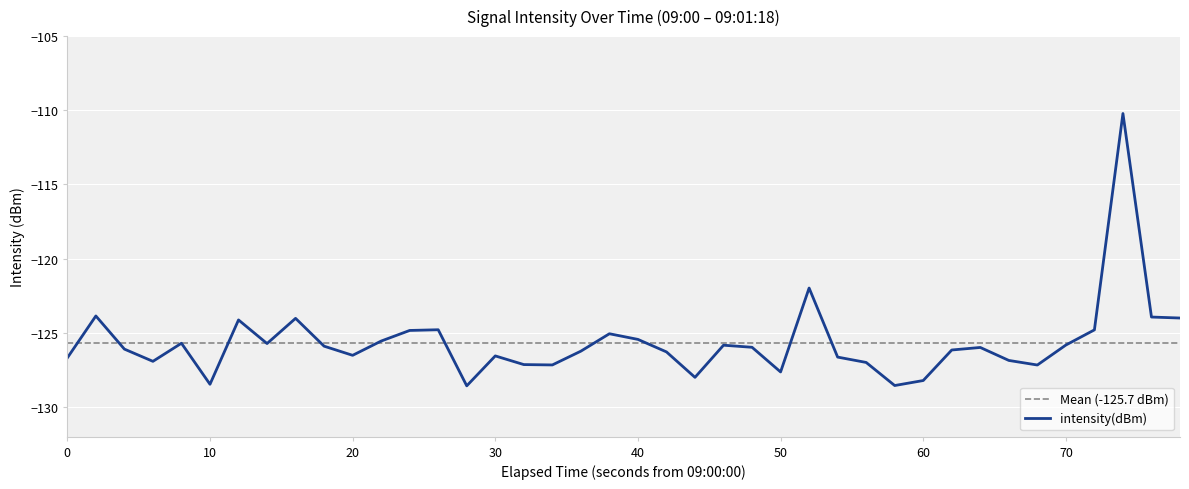

Is it true that intensity(dBm) equals -222.4 at 50?

False